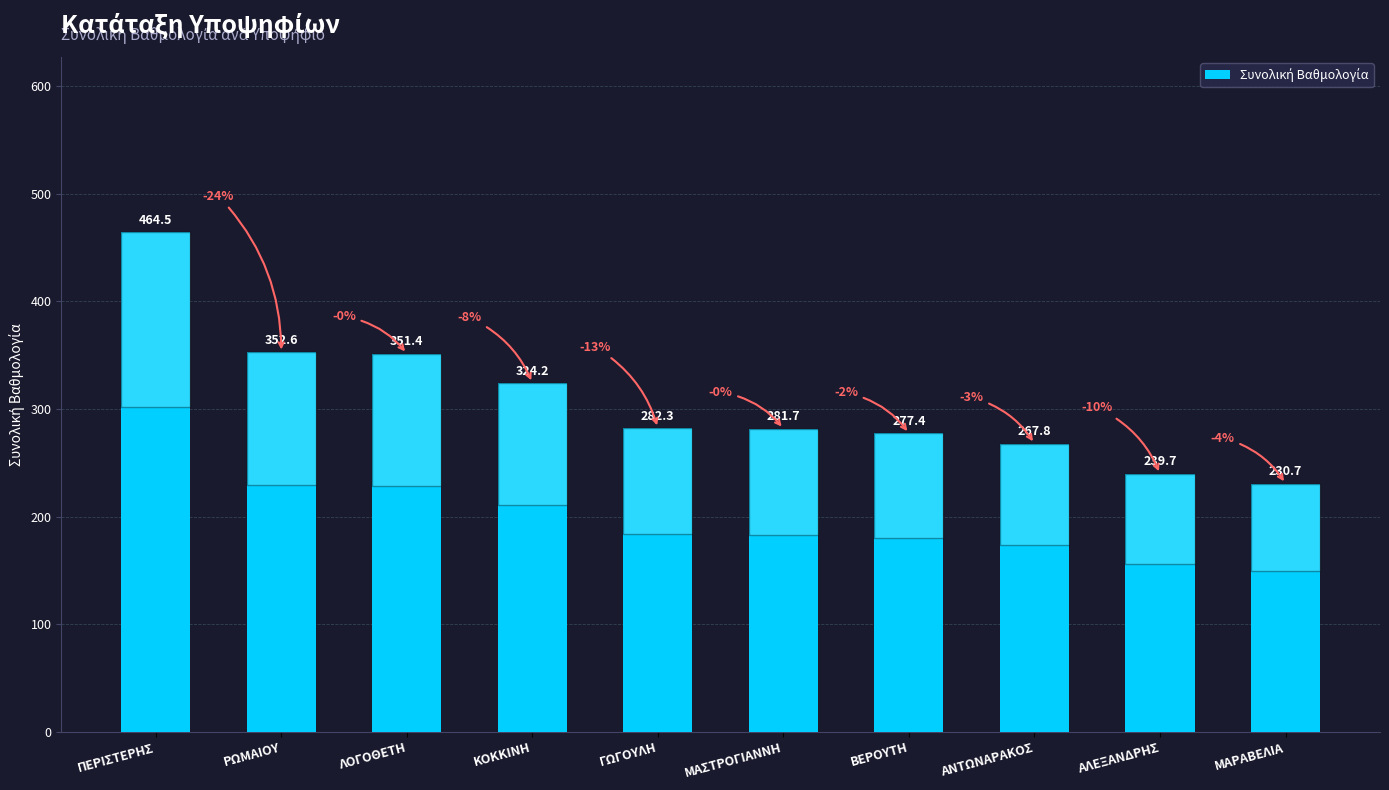

Between ΒΕΡΟΥΤΗ and ΜΑΡΑΒΕΛΙΑ, which is larger?

ΒΕΡΟΥΤΗ